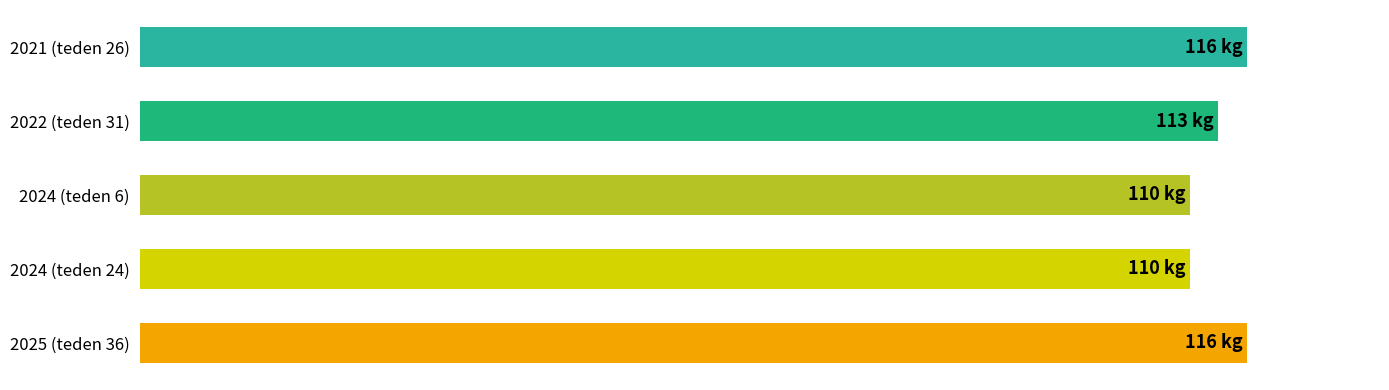

How many values exceed 113?

2